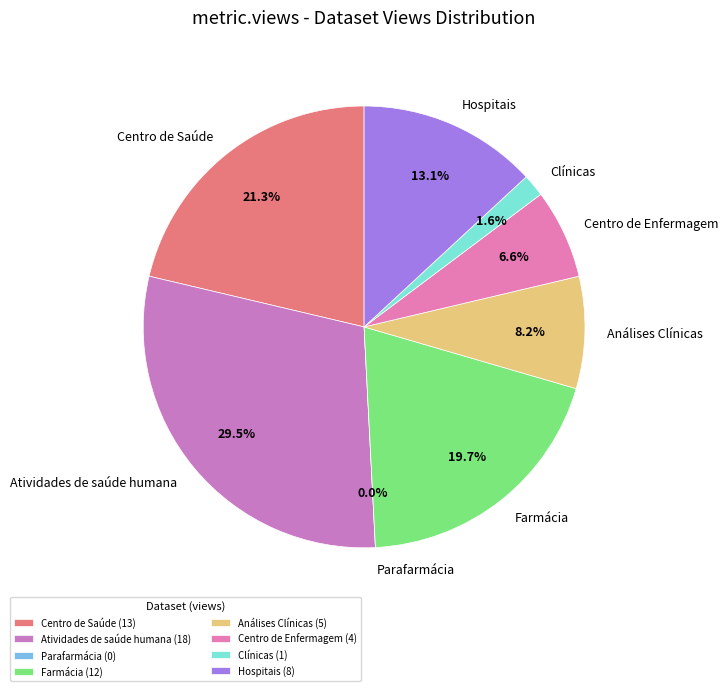

To the nearest percent, what portion does Hospitais represent?

13%